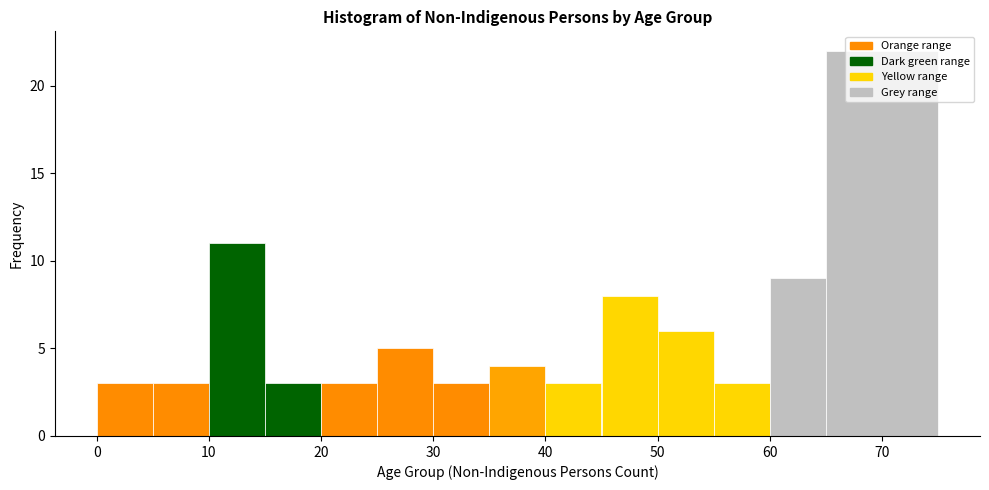

How tall is the bar that spans 0 to 5 on the x-axis? The values are not printed on the chart, so give them approximately, as read against the axis.

3